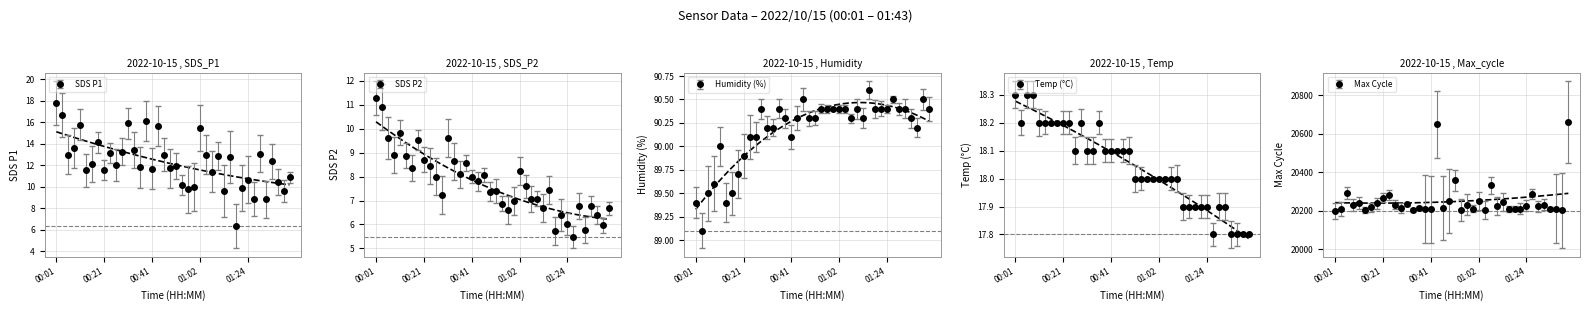

Which series has the largest total across all categories?

Max_cycle